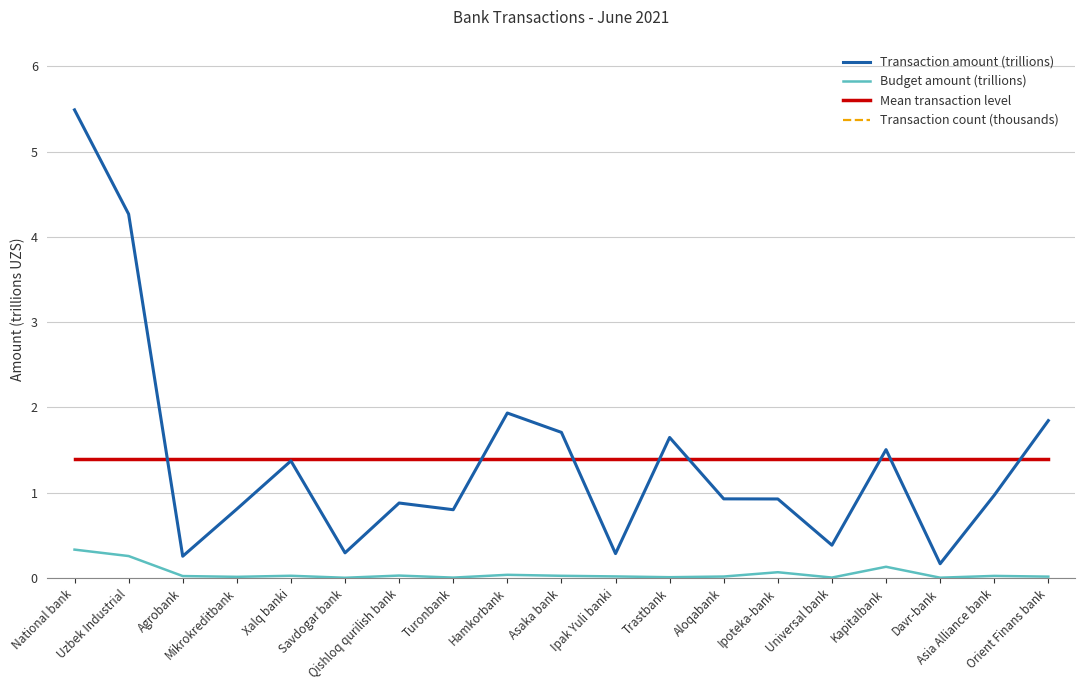

What is the approximate value of Transaction amount (trillions) at Ipoteka-bank?

0.9